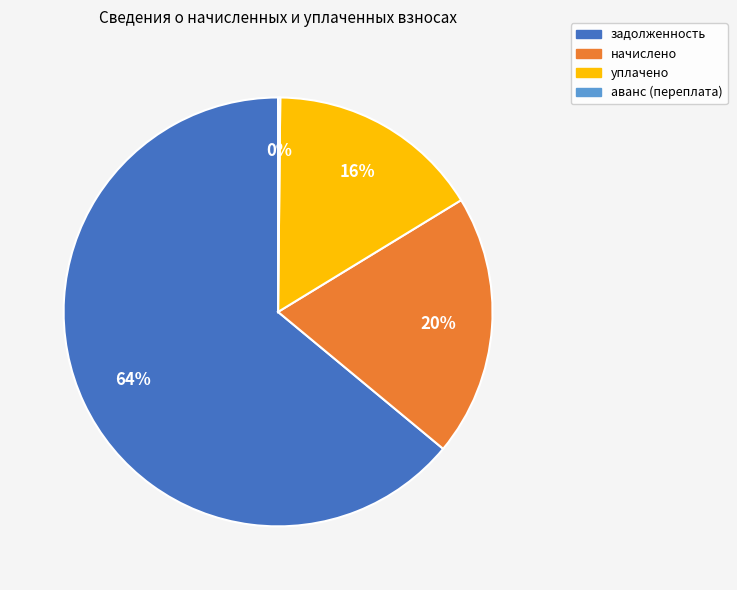

Does any single category account for the majority?

Yes